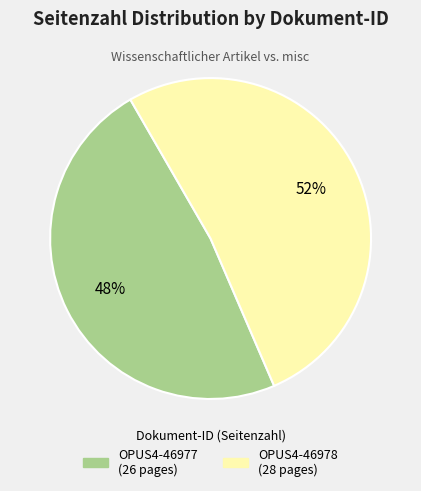

The OPUS4-46978 slice represents 52% of the pie. True or false?

True